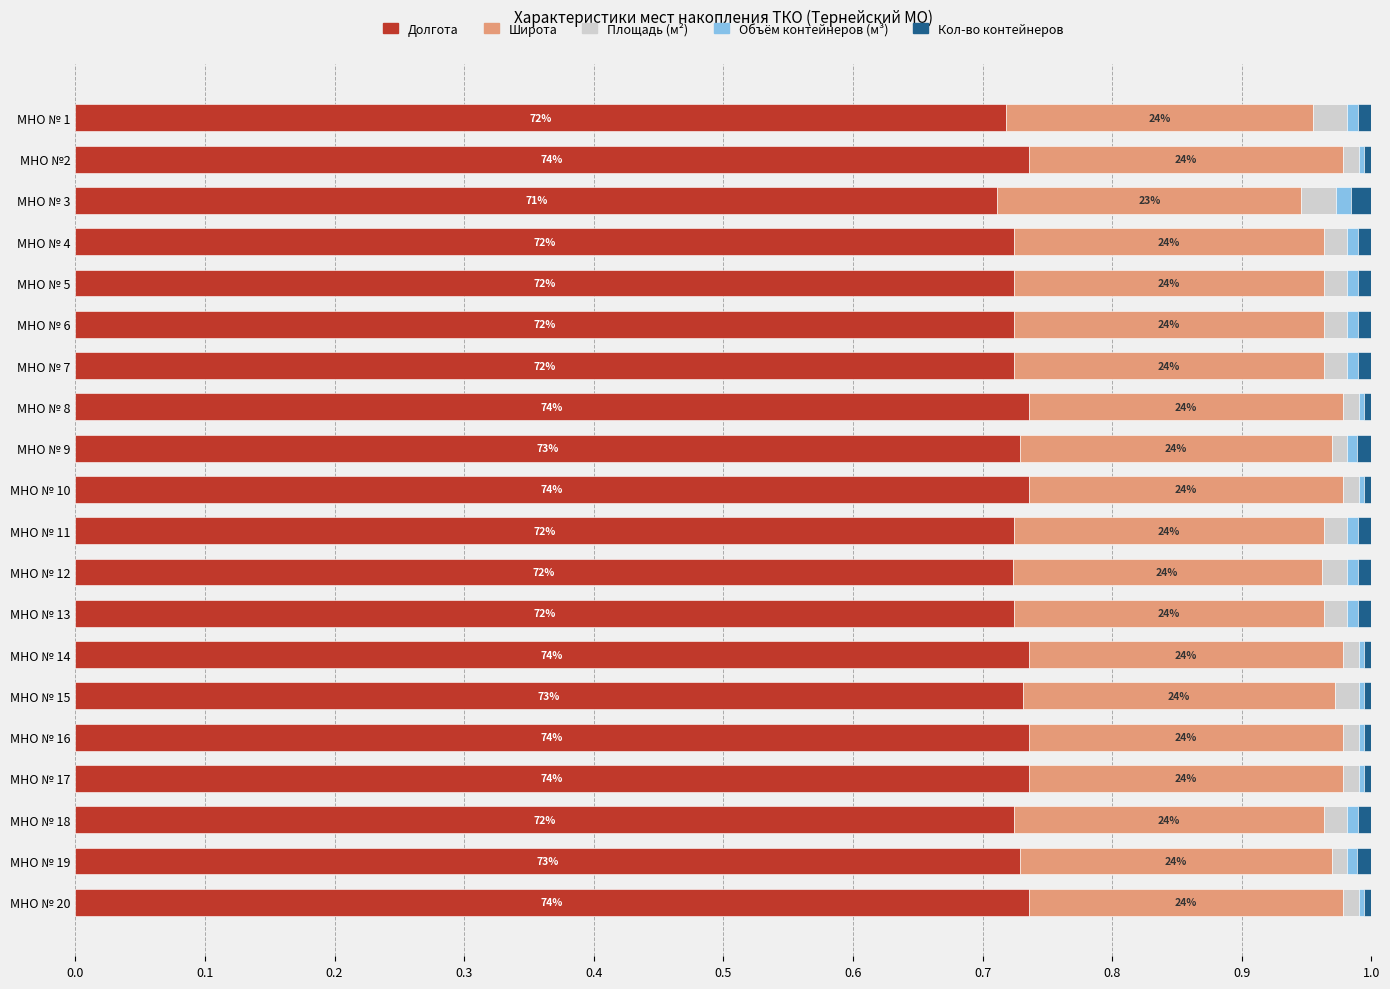

Is it true that Долгота equals 0.3 at МНО № 1?

False